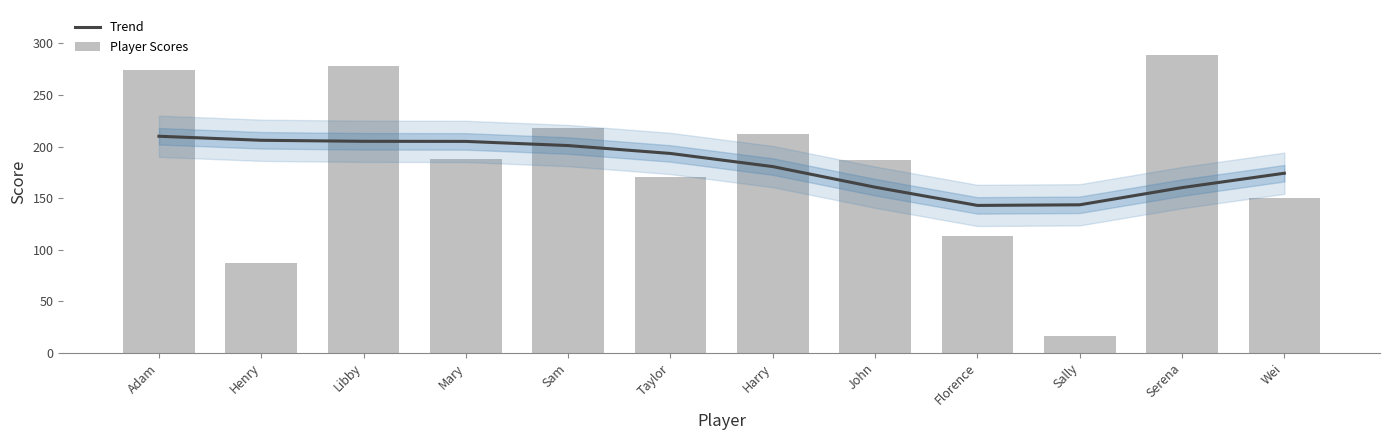

Which series changed the most between Adam and Henry?

Player Scores